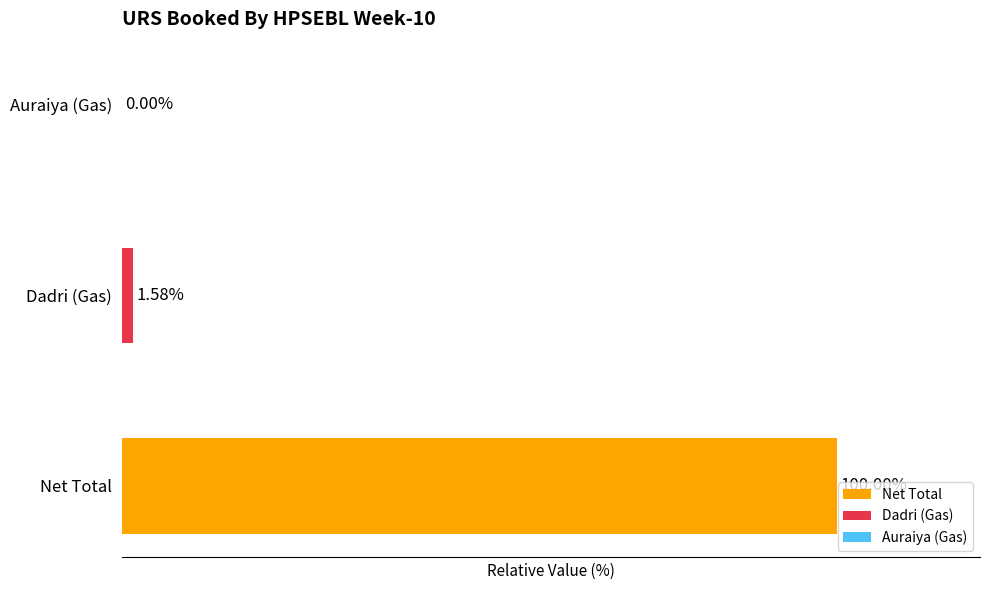

Which series has the widest spread of values?

Net Total